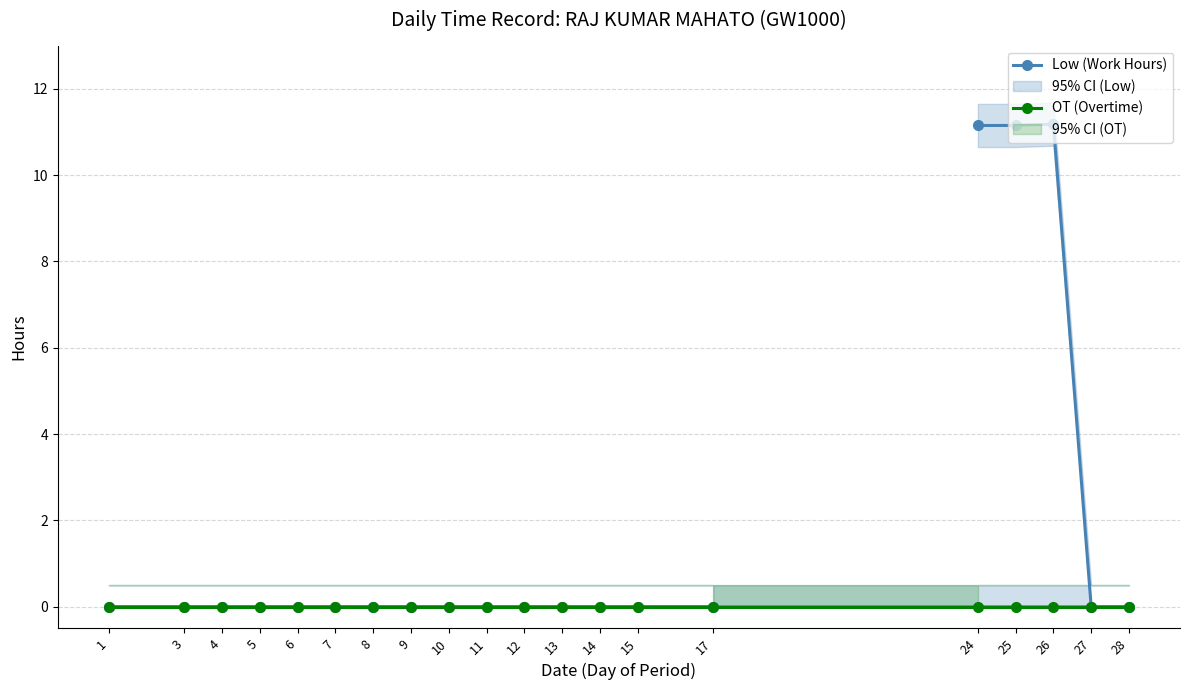

Does the chart have visible grid lines?

Yes